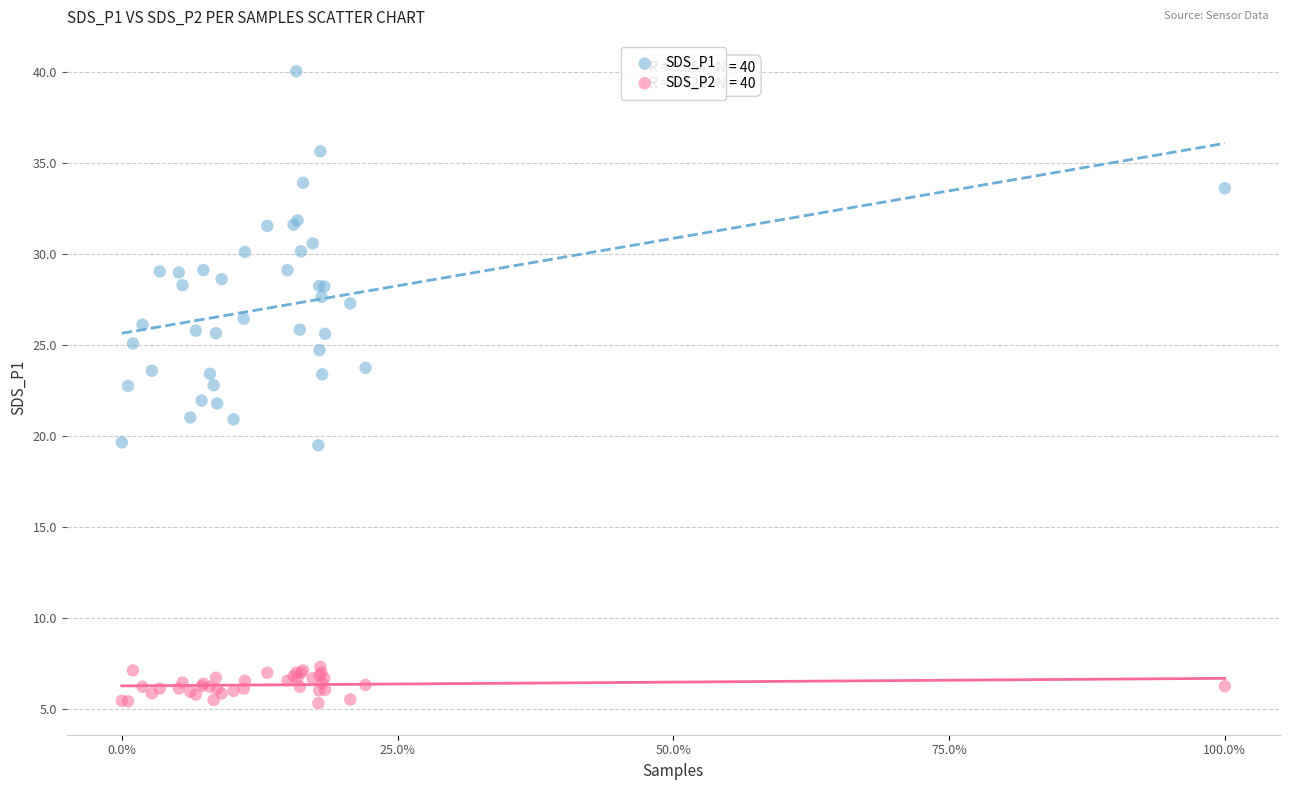

Which series contains the highest Y value?

SDS_P1